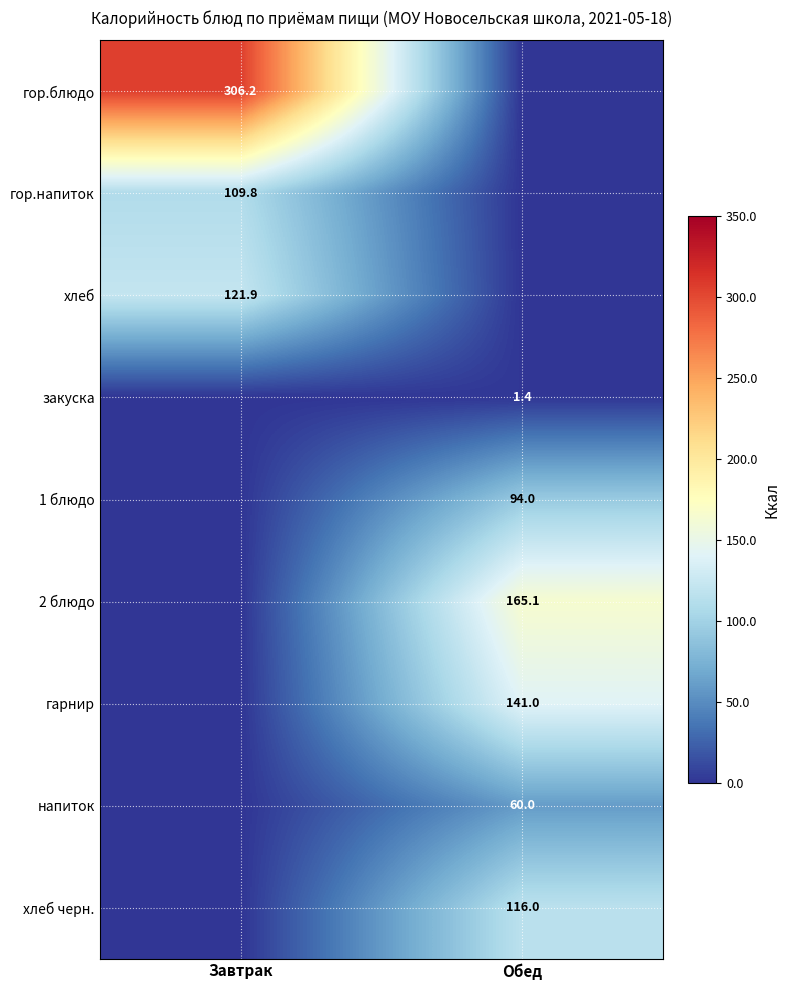

The напиток series shows 20.3 at Обед. True or false?

False